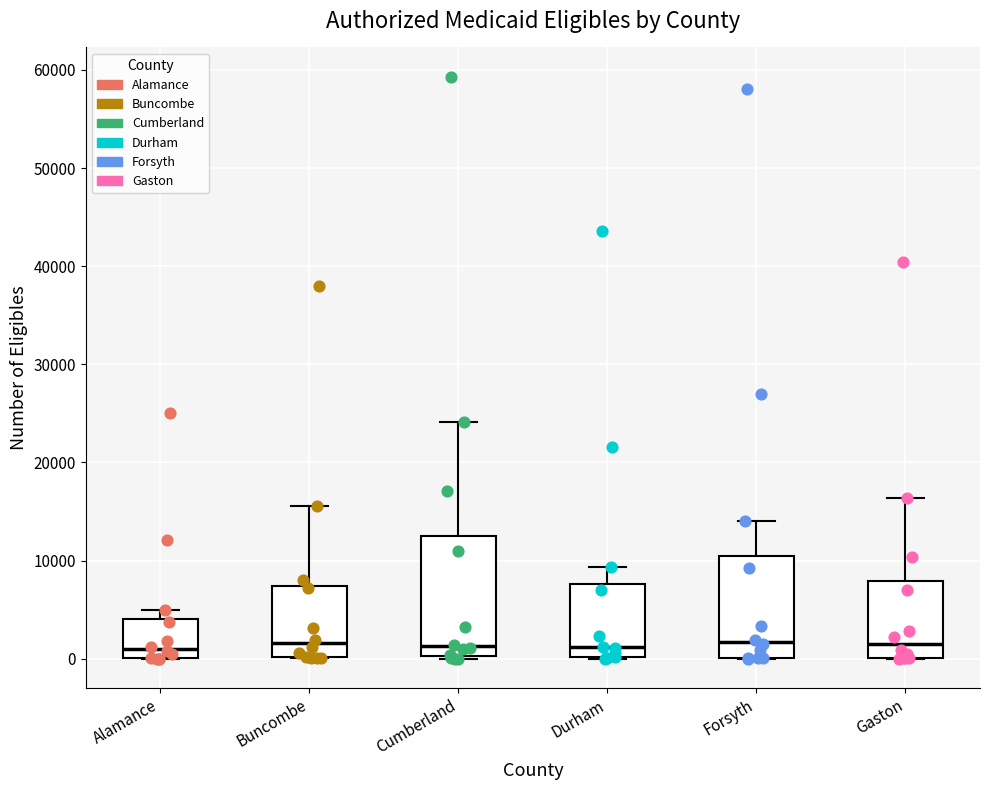

Where does the upper whisker of the box for Cumberland end on the y-axis? The values are not printed on the chart, so give them approximately, as read against the axis.

24000